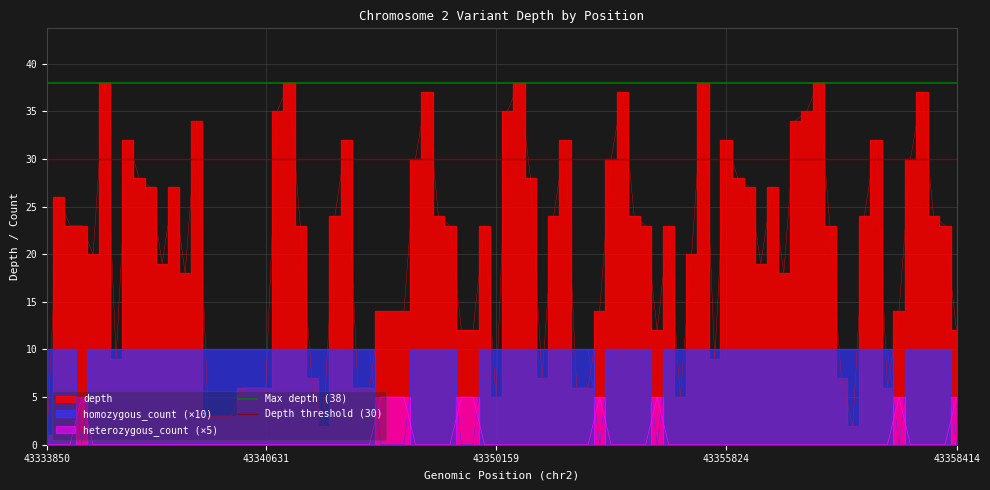

Between 43333850 and 43340631, which is larger?

43333850